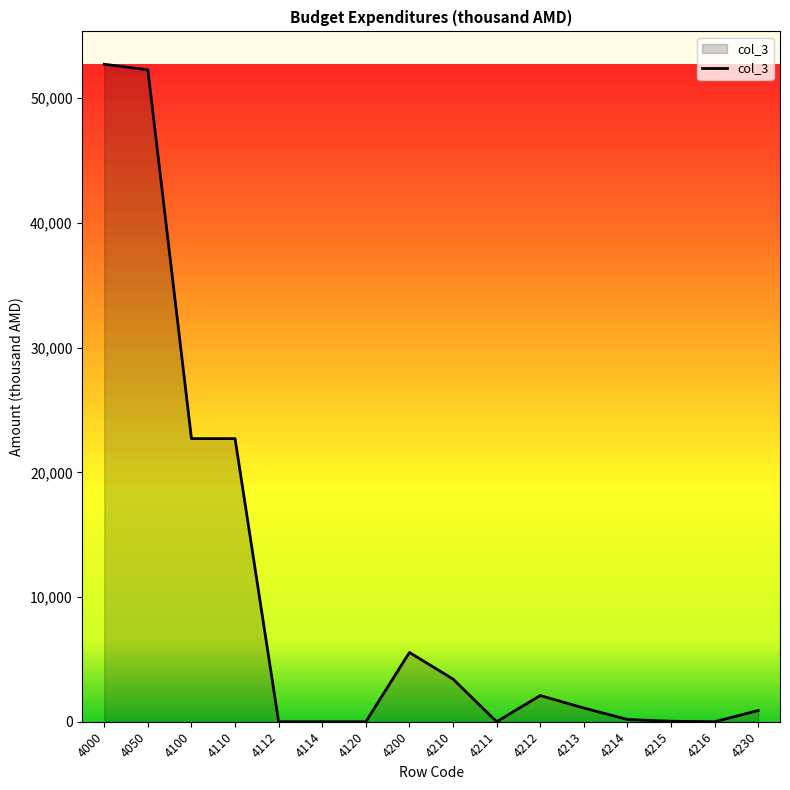

What is the greatest value displayed?

52721.7